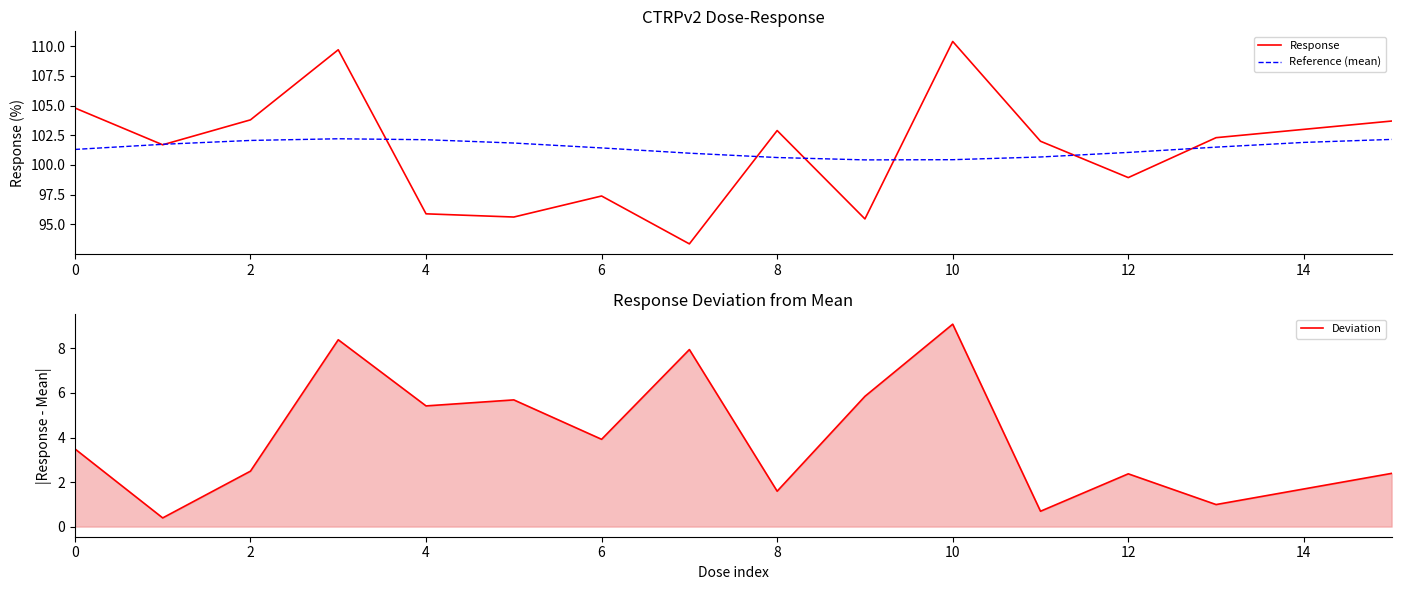

What is the maximum value for Response?

110.4